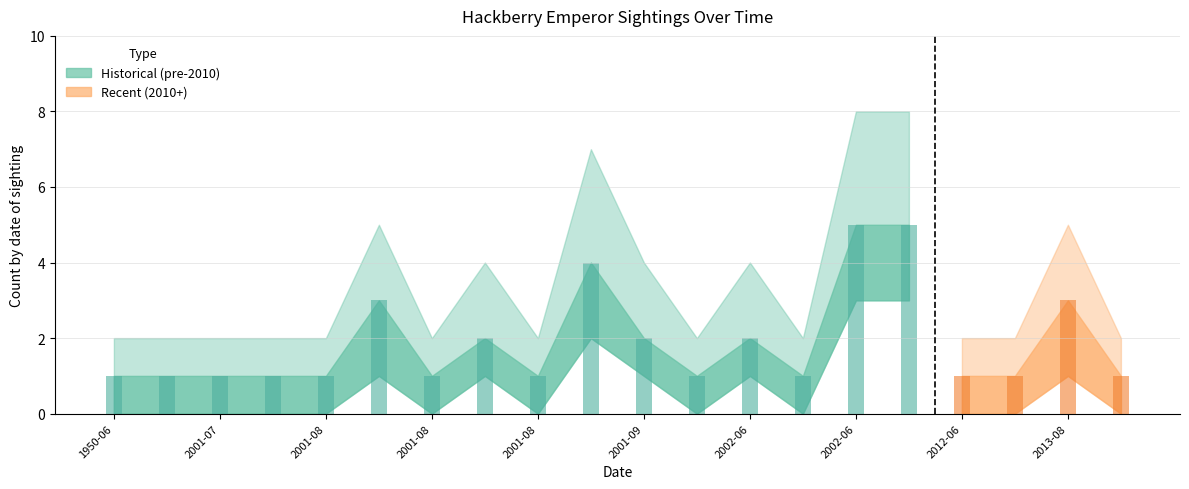

What value does the Count_upper series have at 2013-08-25?

2